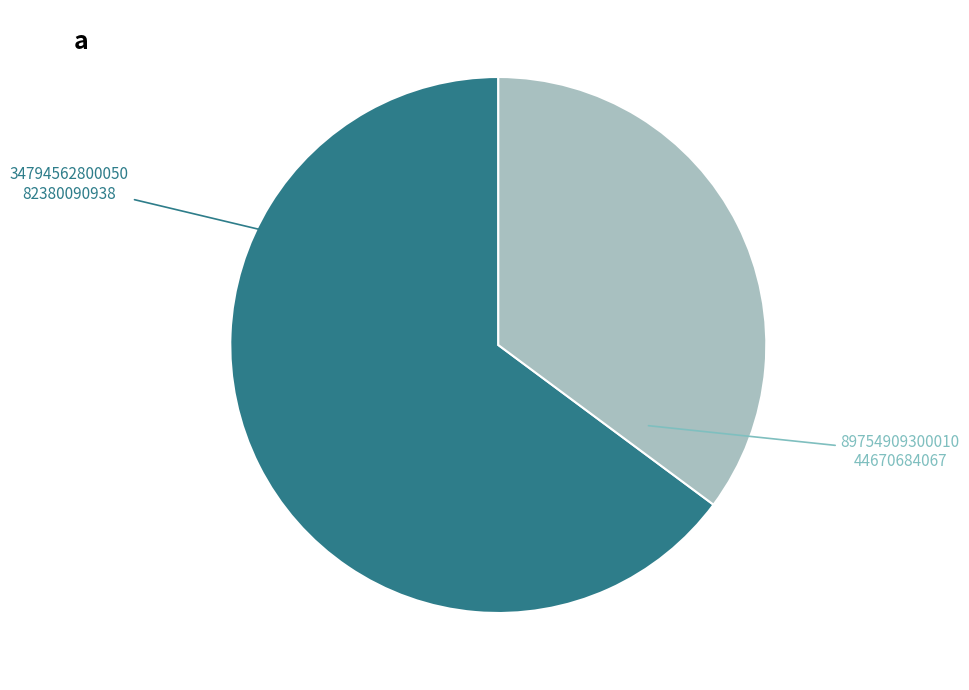

Is it true that 89754909300010 is 24% of the pie?

False